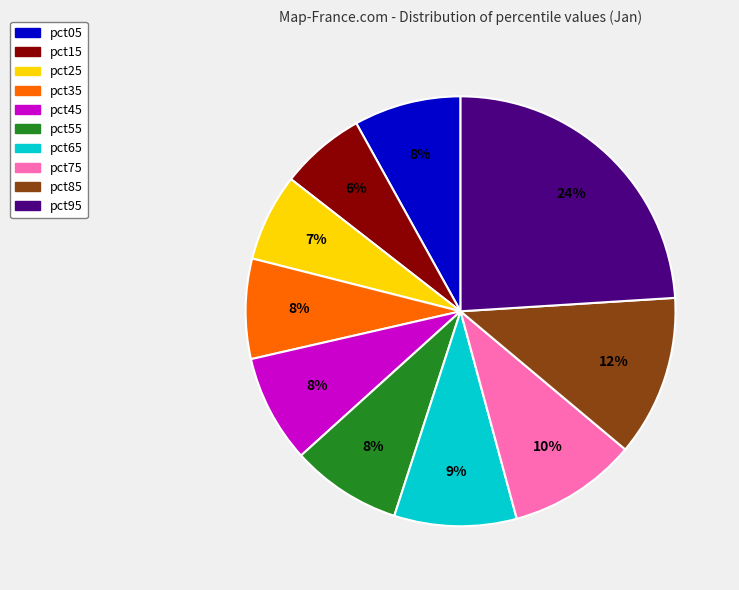

Does pct55 account for over 50% of the chart?

No